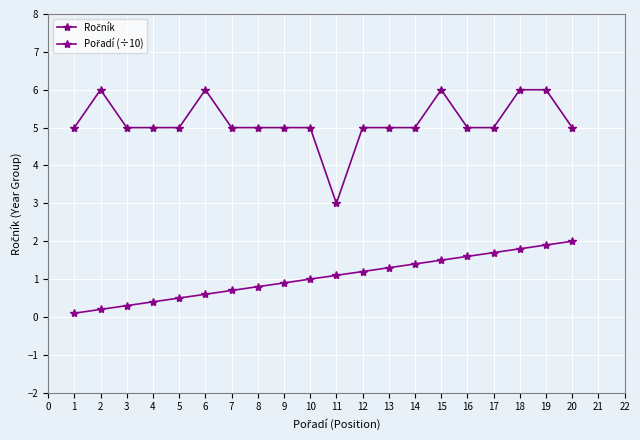

How many lines are shown in the chart?

2